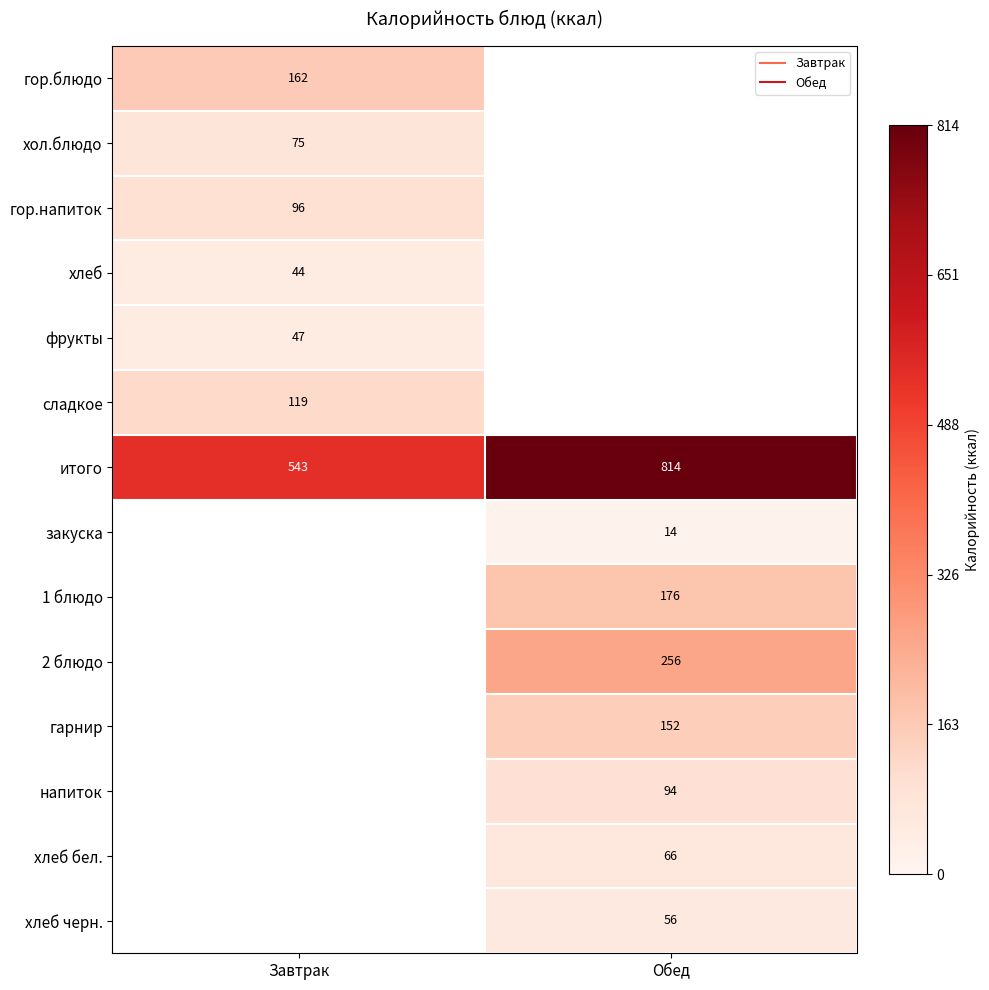

At which label does row_0 reach its minimum?

Завтрак